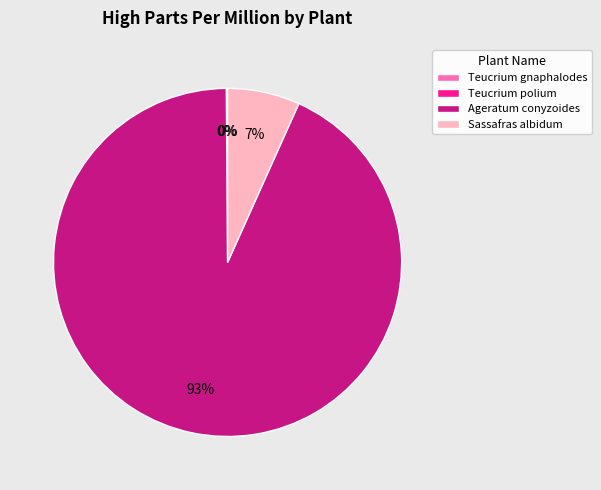

Which category has the biggest portion of the pie?

Ageratum conyzoides